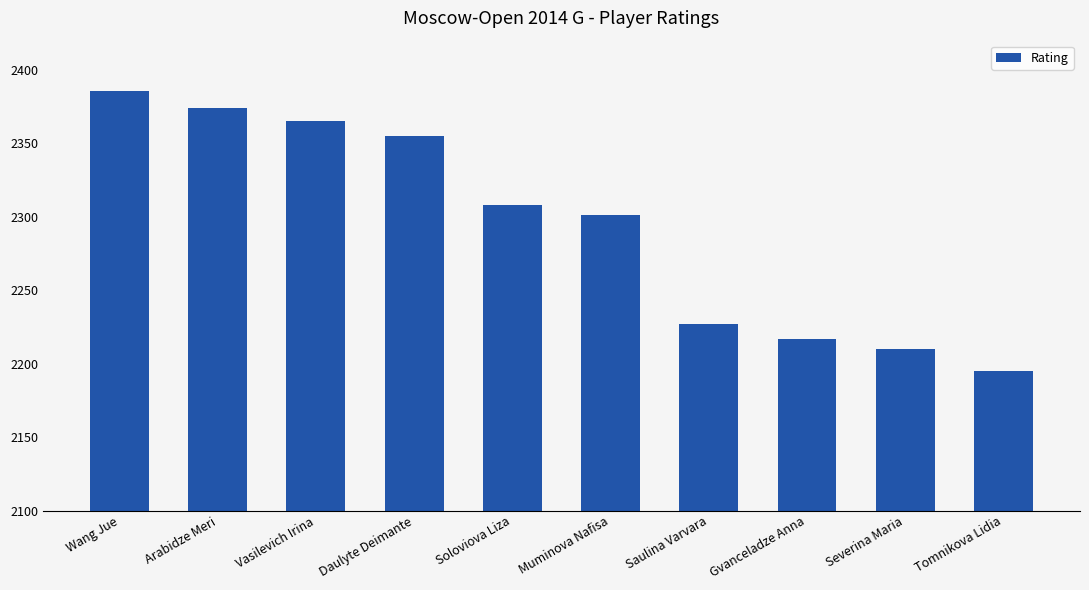

Rank the categories by value from lowest to highest.

Tomnikova Lidia, Severina Maria, Gvanceladze Anna, Saulina Varvara, Muminova Nafisa, Soloviova Liza, Daulyte Deimante, Vasilevich Irina, Arabidze Meri, Wang Jue